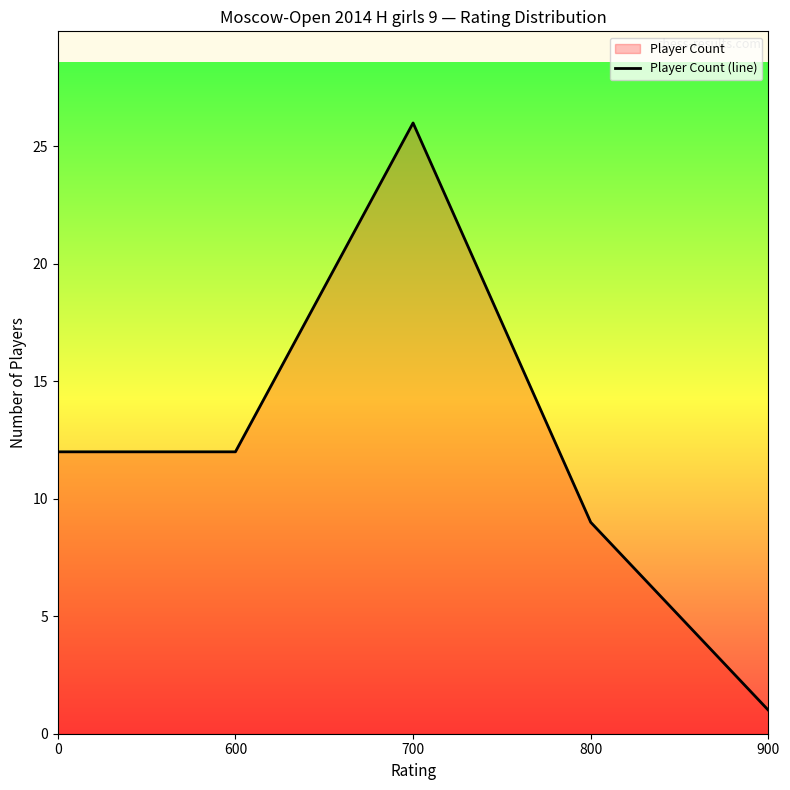

How many lines are shown in the chart?

1